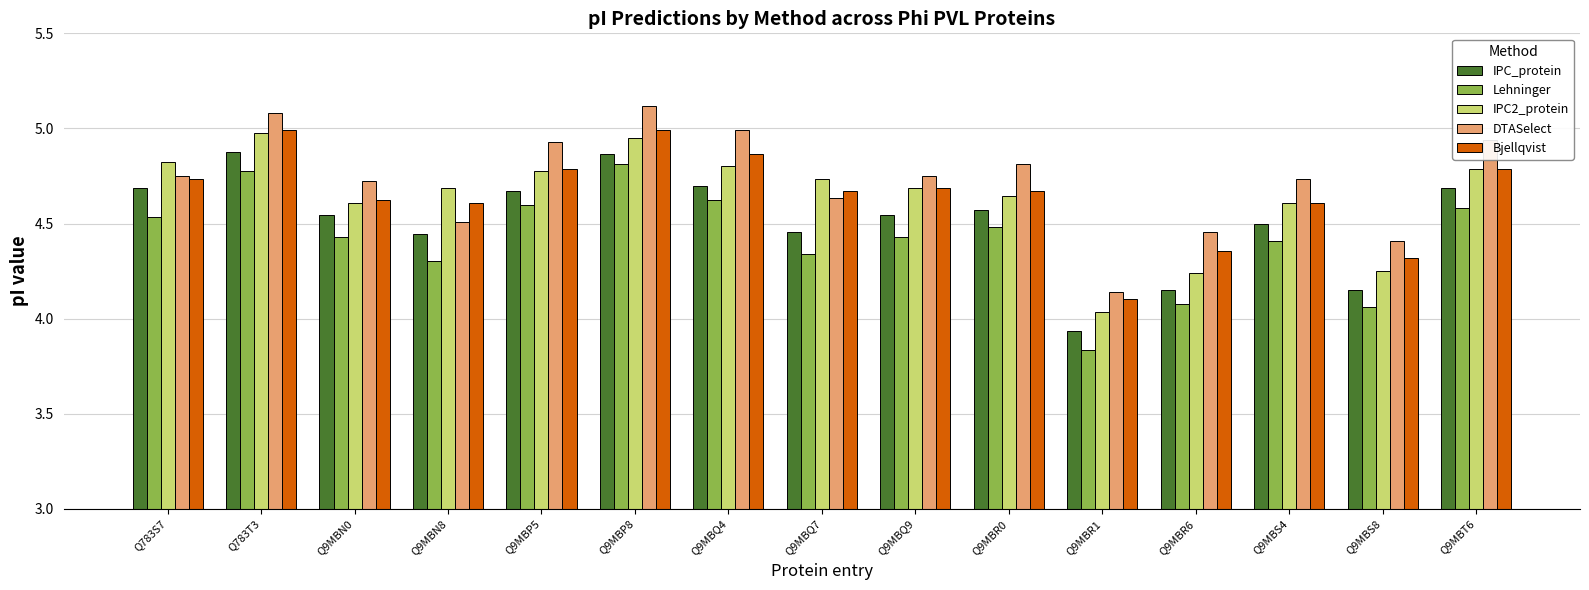

Where is IPC_protein nearest to the value 4?

Q9MBR1